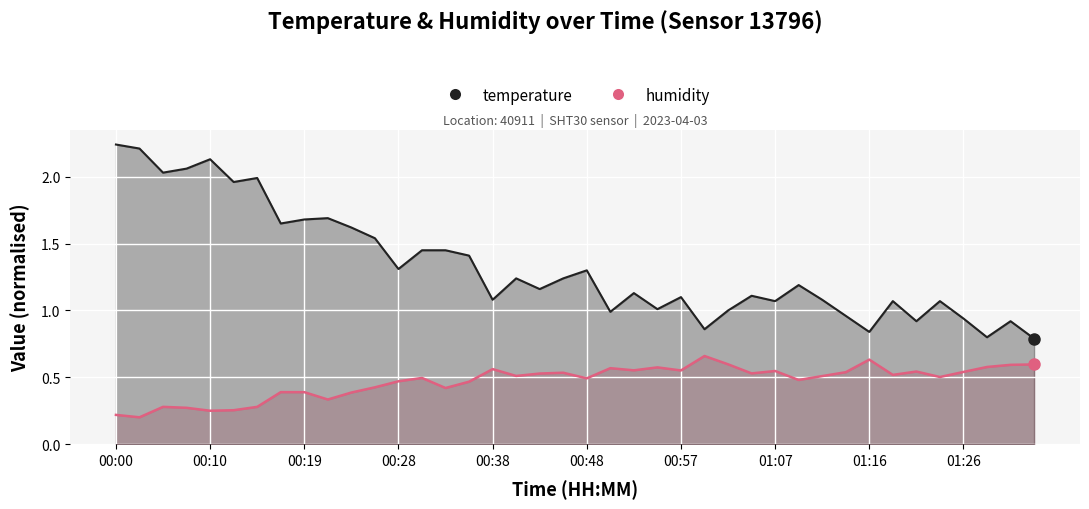

How many lines are shown in the chart?

2